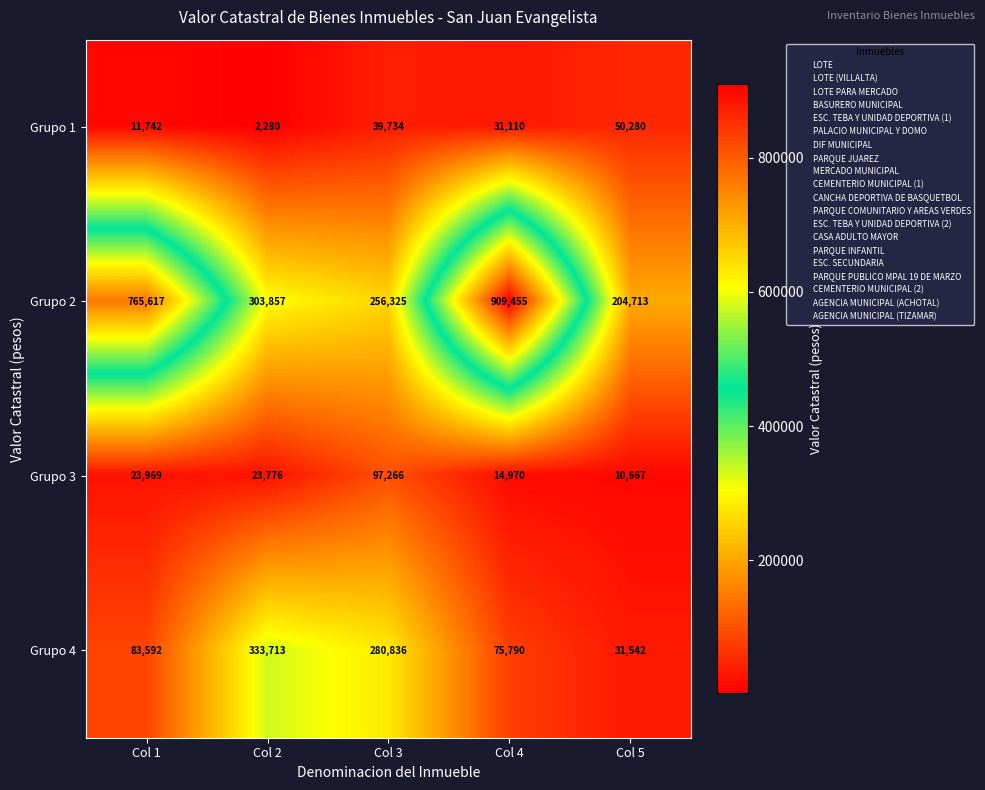

Rank the series at Col 3 from lowest to highest value.

Grupo 1, Grupo 3, Grupo 2, Grupo 4